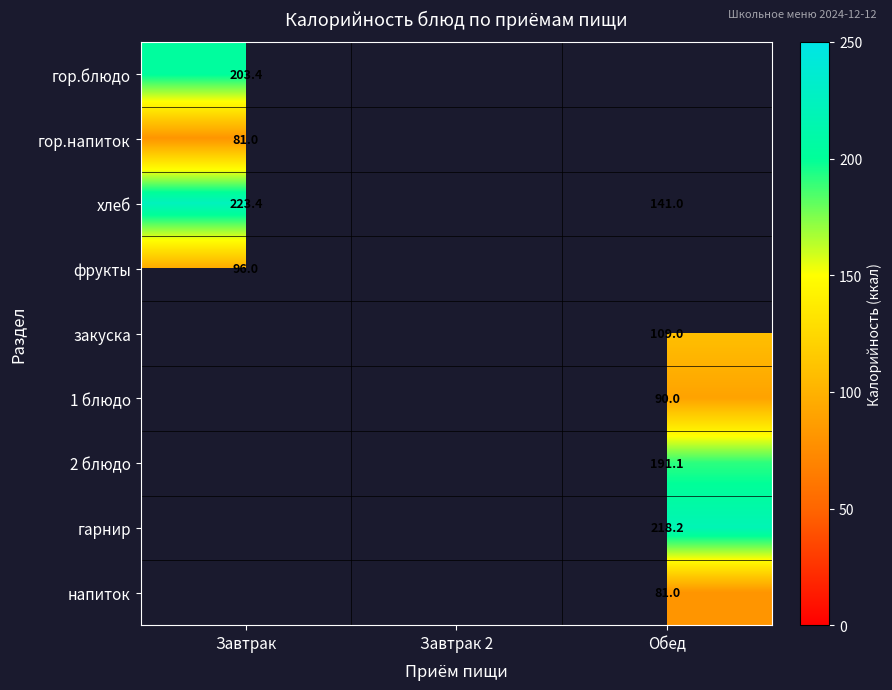

The 2 блюдо series shows 299.3 at Обед. True or false?

False